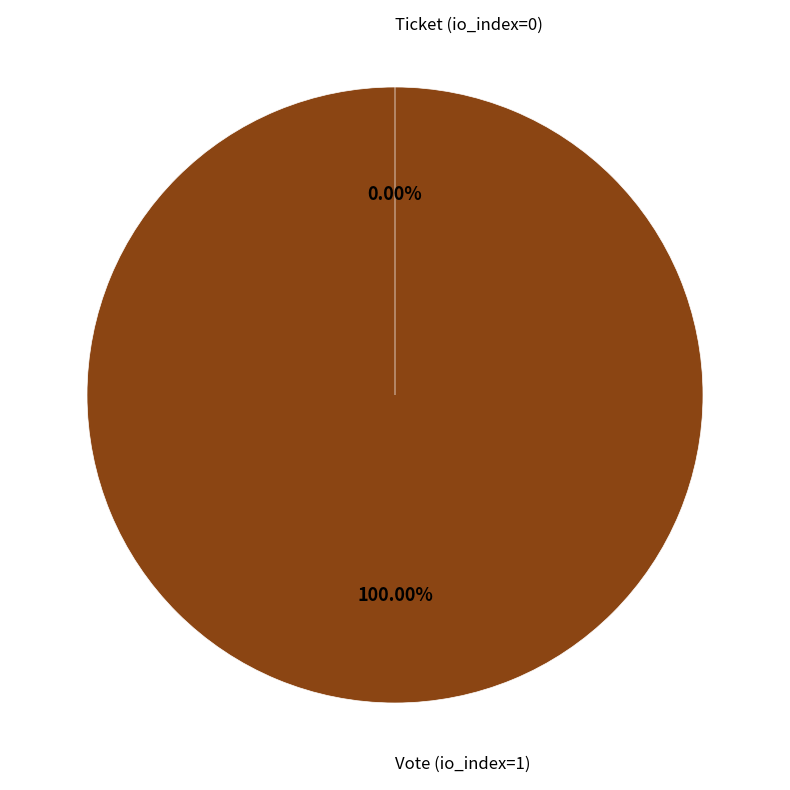

What is the change in value from Vote (io_index=1) to Ticket (io_index=0)?

-1